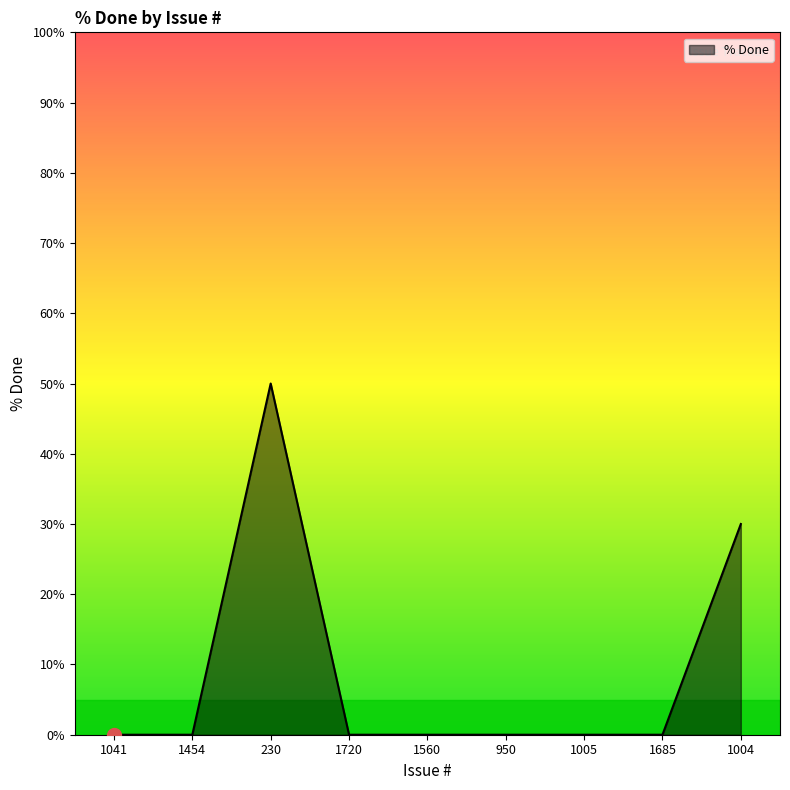

The chart shows a value of -22 at 1560. True or false?

False